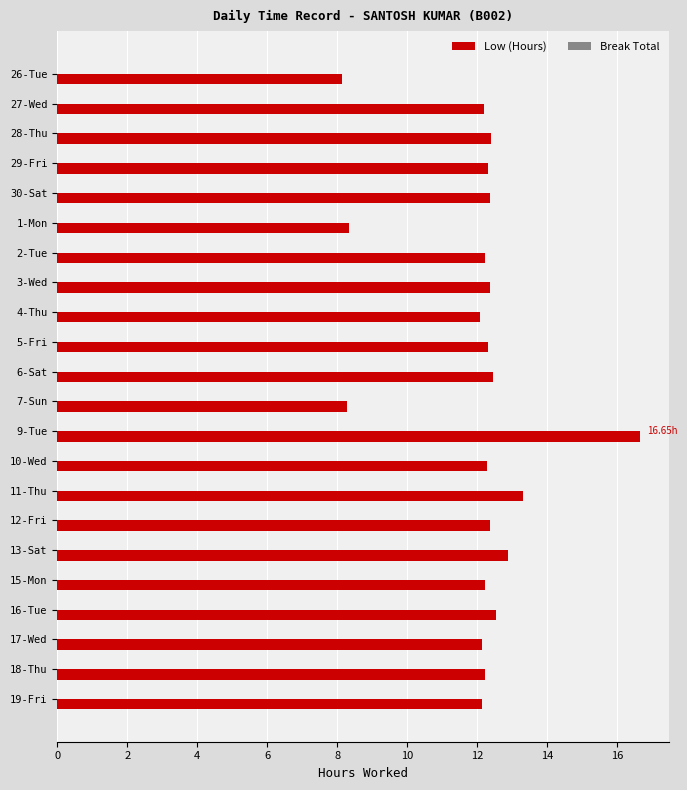

Which has a higher value, 1-Mon or 18-Thu?

18-Thu